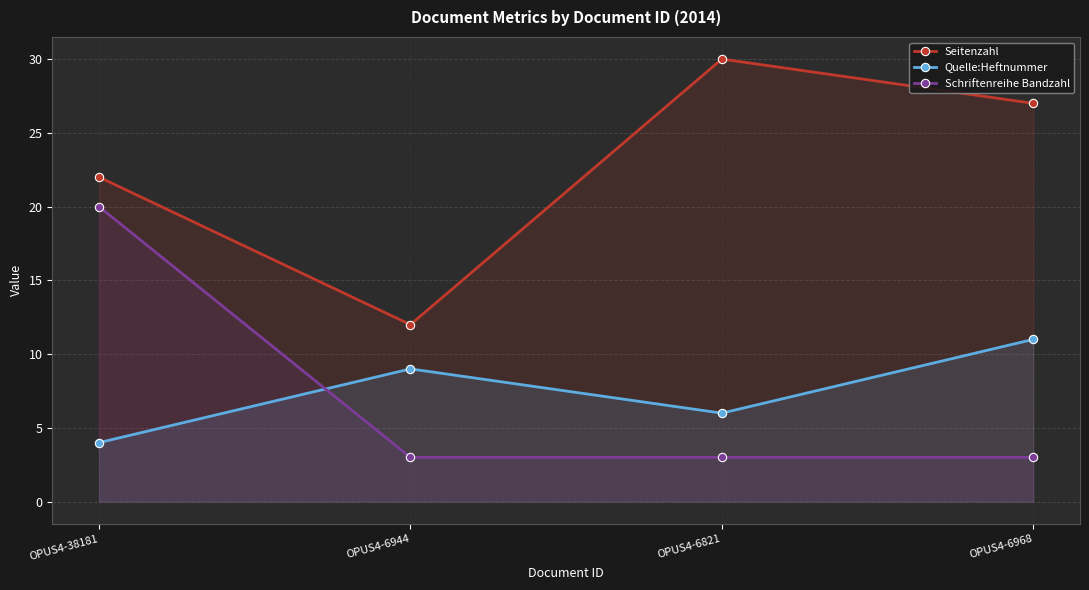

The Schriftenreihe Bandzahl series shows 1 at OPUS4-6821. True or false?

False